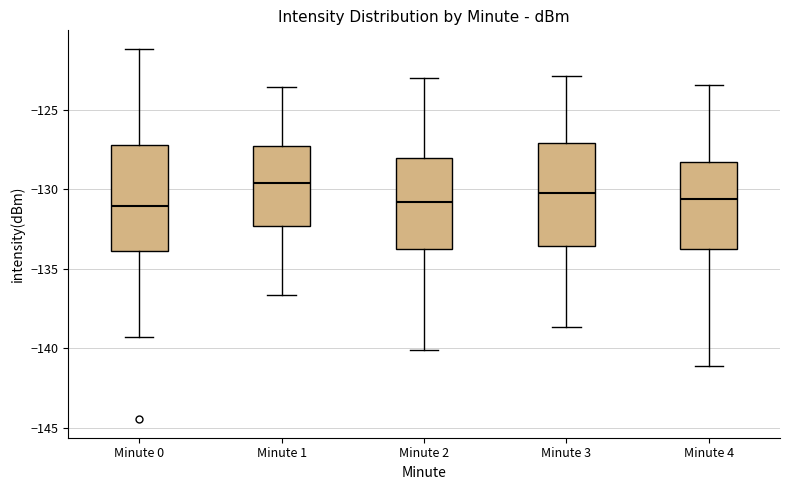

Reading left to right, transcribe this box plot: for each box, give where its median line is, the range the box spans, and where its two whiskers end, as read against the y-axis. The values are not printed on the chart, so give them approximately, as read against the axis.

Minute 0: median -131.0, box -134.0 to -127.0, whiskers -139.5 to -121.0
Minute 1: median -129.5, box -132.5 to -127.5, whiskers -136.5 to -123.5
Minute 2: median -131.0, box -134.0 to -128.0, whiskers -140.0 to -123.0
Minute 3: median -130.0, box -133.5 to -127.0, whiskers -138.5 to -123.0
Minute 4: median -130.5, box -134.0 to -128.5, whiskers -141.0 to -123.5